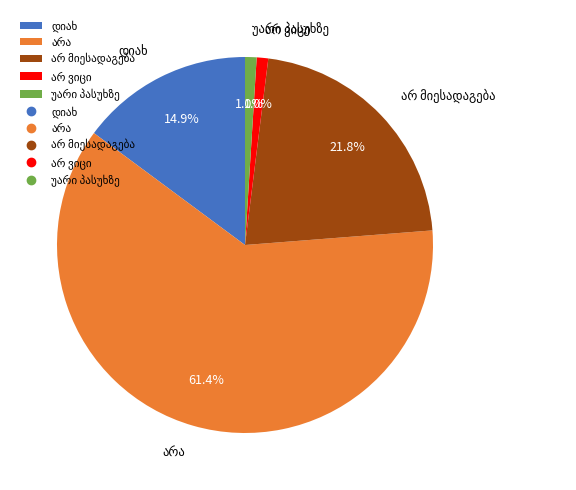

Does any single category account for the majority?

Yes